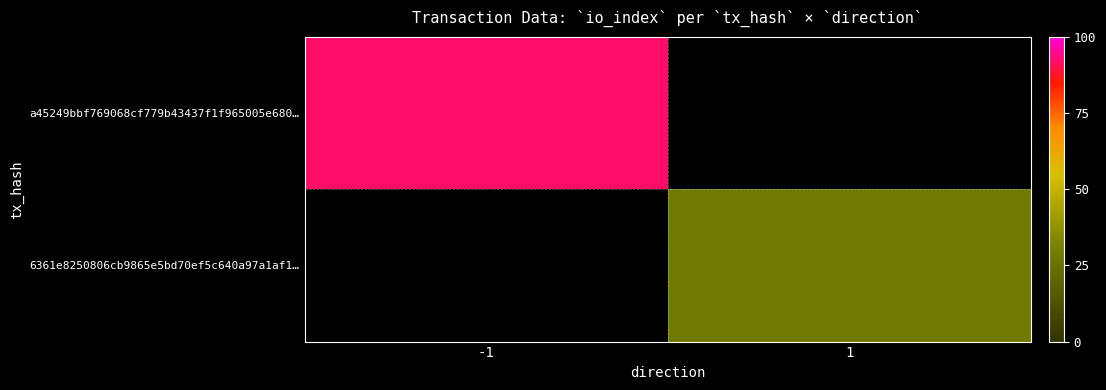

What is the difference between the highest and lowest values at -1?

92